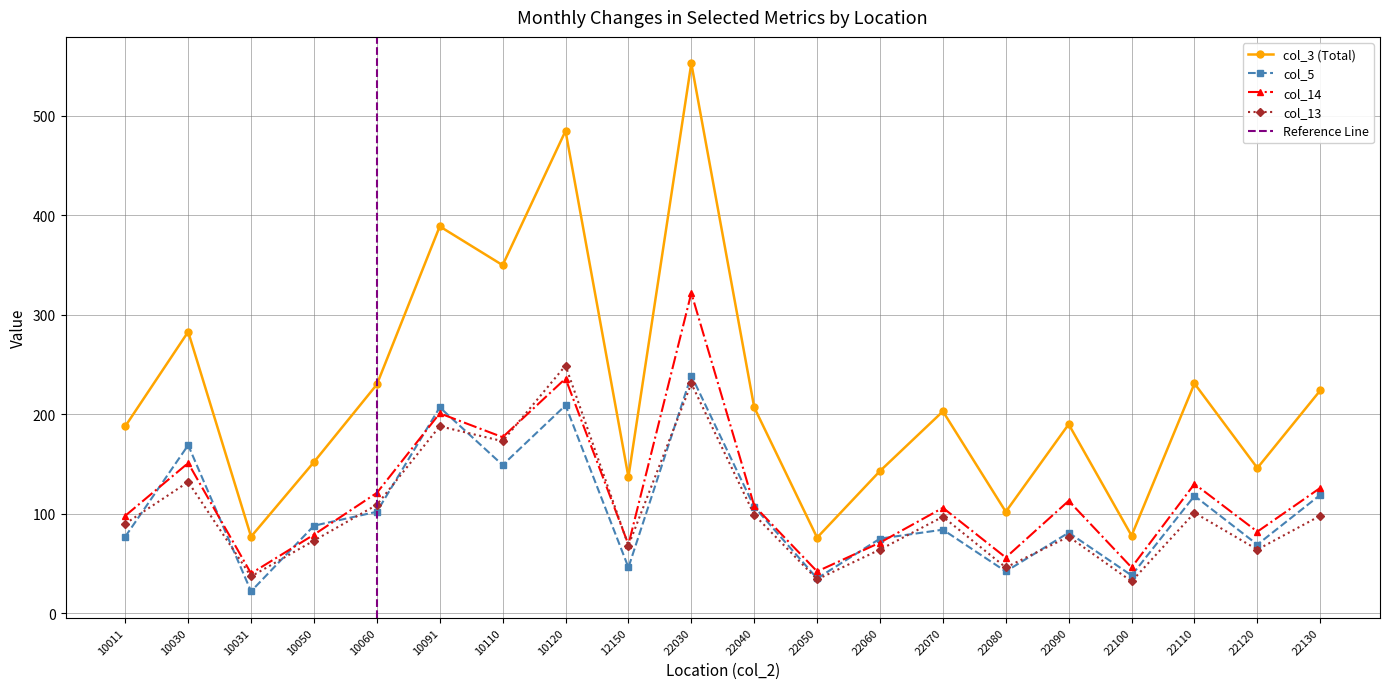

Reading left to right, what are all the values shown in this chart?

col_3: 188	283	77	152	230	389	350	485	137	553	207	76	143	203	102	190	78	231	146	224
col_5: 77	169	22	88	102	207	149	209	46	239	107	35	75	84	42	81	38	118	69	119
col_14: 98	151	40	79	121	201	177	236	69	322	108	42	71	106	56	113	46	130	82	126
col_13: 90	132	37	73	109	188	173	249	68	231	99	34	64	97	46	77	32	101	64	98